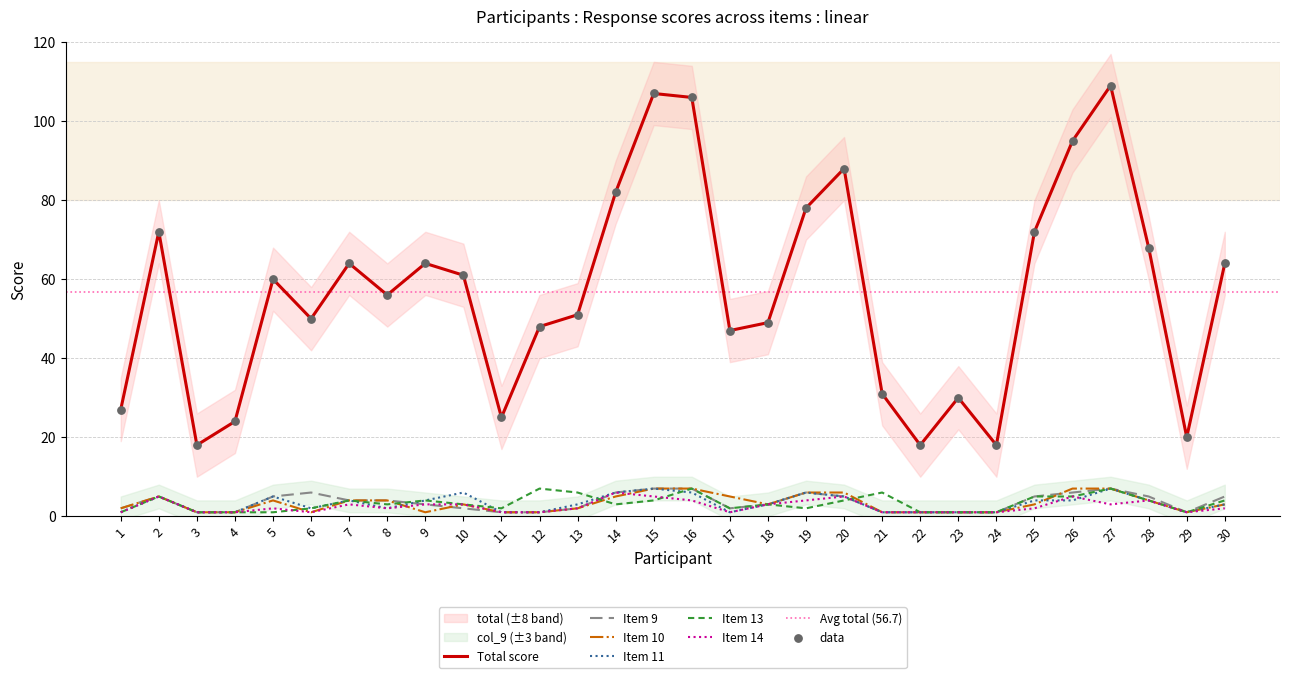

Which series contains the highest Y value?

total